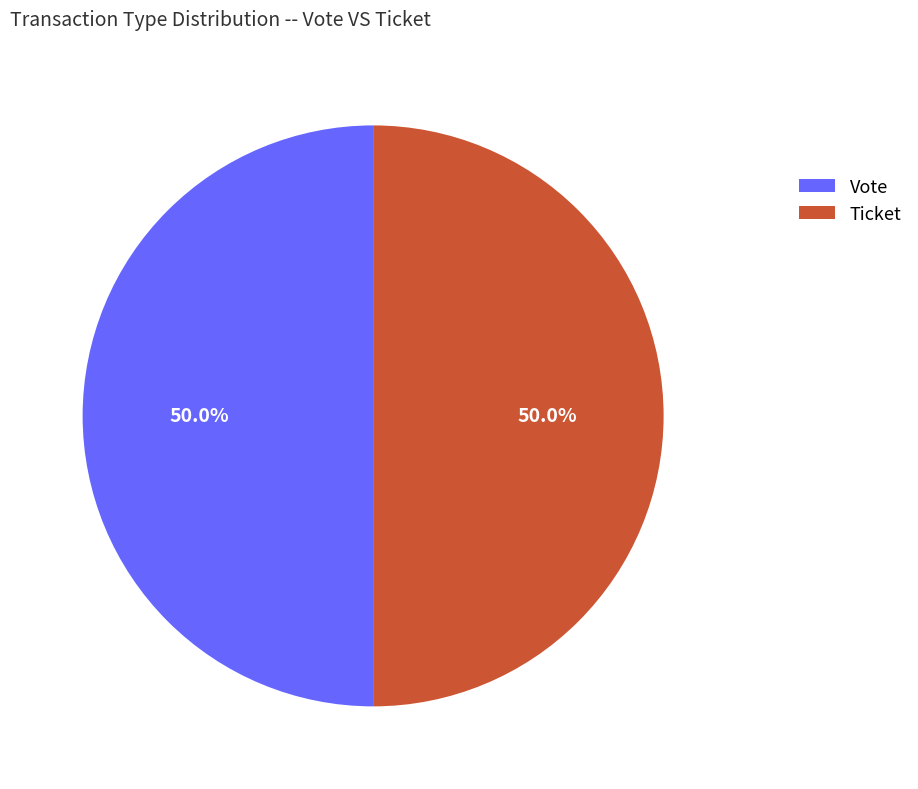

How many segments does this pie chart have?

2